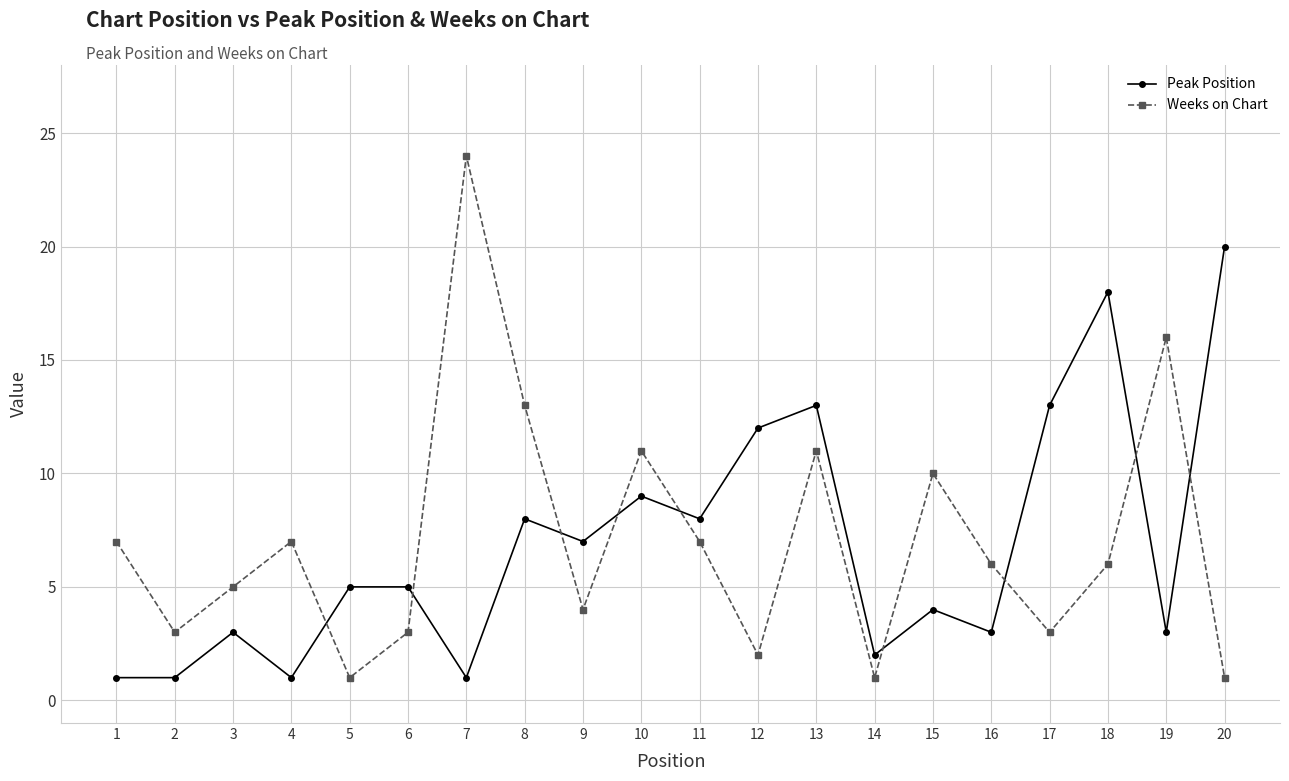

Reading left to right, transcribe all the data shown in this chart.

Peak Position: 1=1	2=1	3=3	4=1	5=5	6=5	7=1	8=8	9=7	10=9	11=8	12=12	13=13	14=2	15=4	16=3	17=13	18=18	19=3	20=20
Weeks on Chart: 1=7	2=3	3=5	4=7	5=1	6=3	7=24	8=13	9=4	10=11	11=7	12=2	13=11	14=1	15=10	16=6	17=3	18=6	19=16	20=1